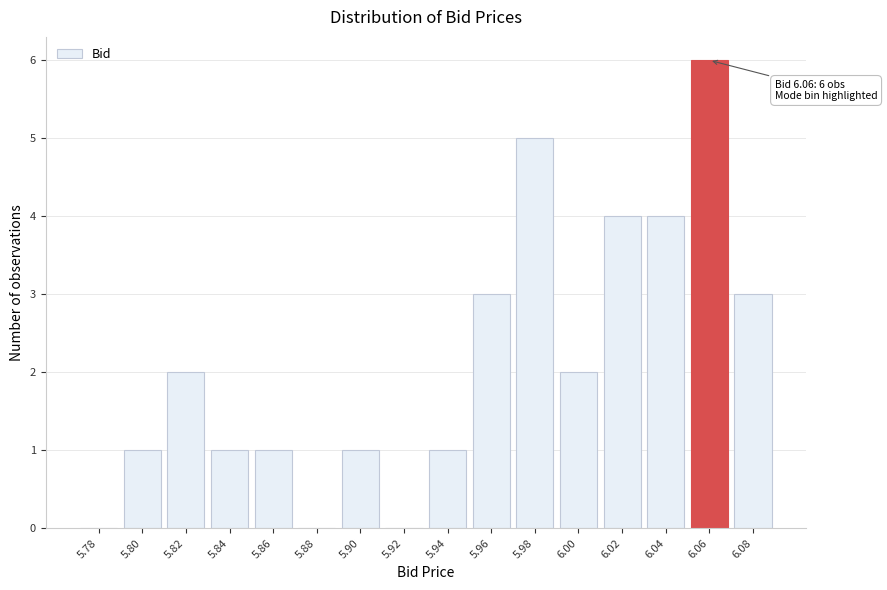

Reading left to right, transcribe all the data shown in this chart.

5.78=0	5.80=1	5.82=2	5.84=1	5.86=1	5.88=0	5.90=1	5.92=0	5.94=1	5.96=3	5.98=5	6.00=2	6.02=4	6.04=4	6.06=6	6.08=3